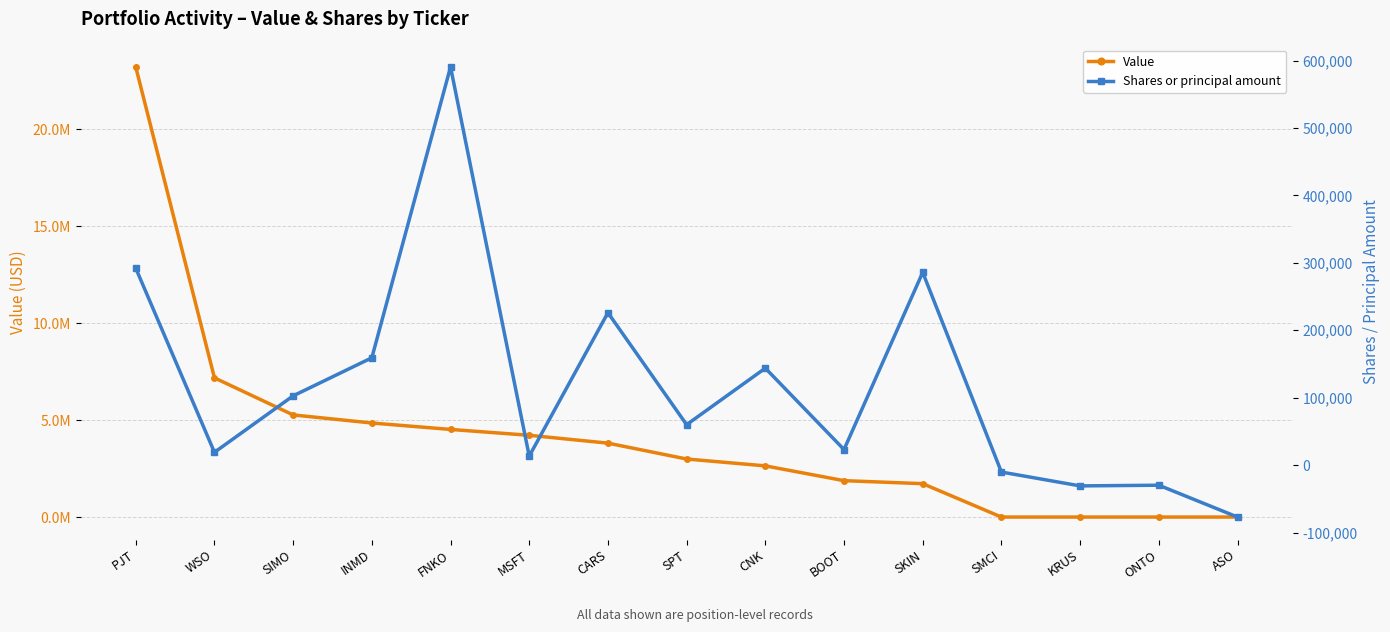

At how many categories does at least one series exceed 13935817?

1